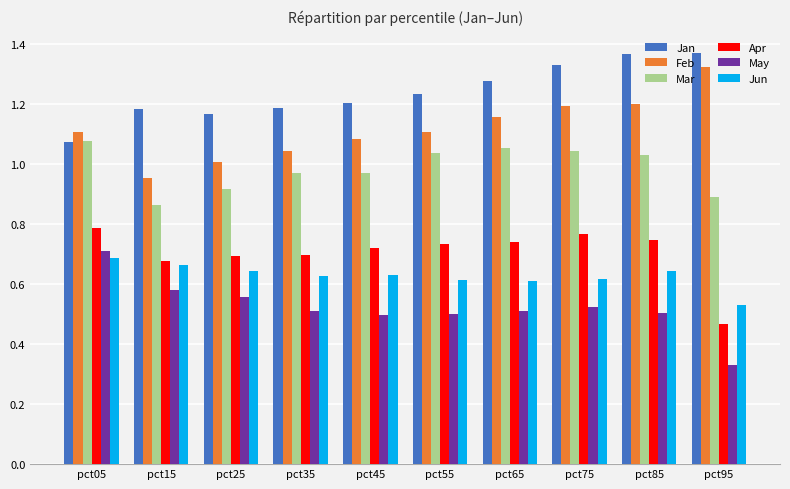

Which series has the largest total across all categories?

Jan